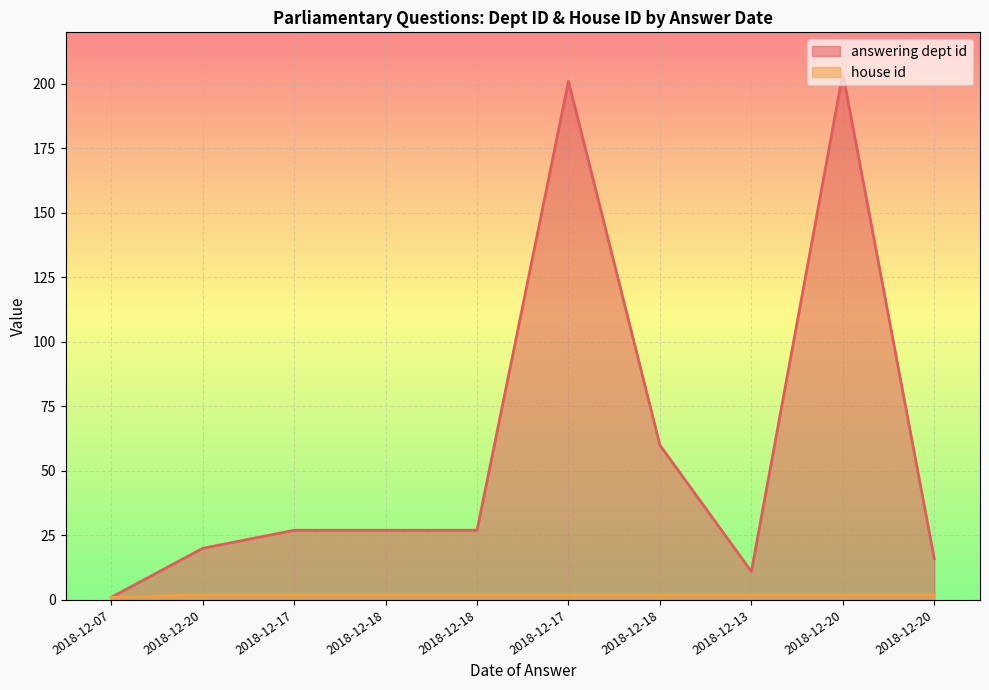

What is the sum of all house id values?

19